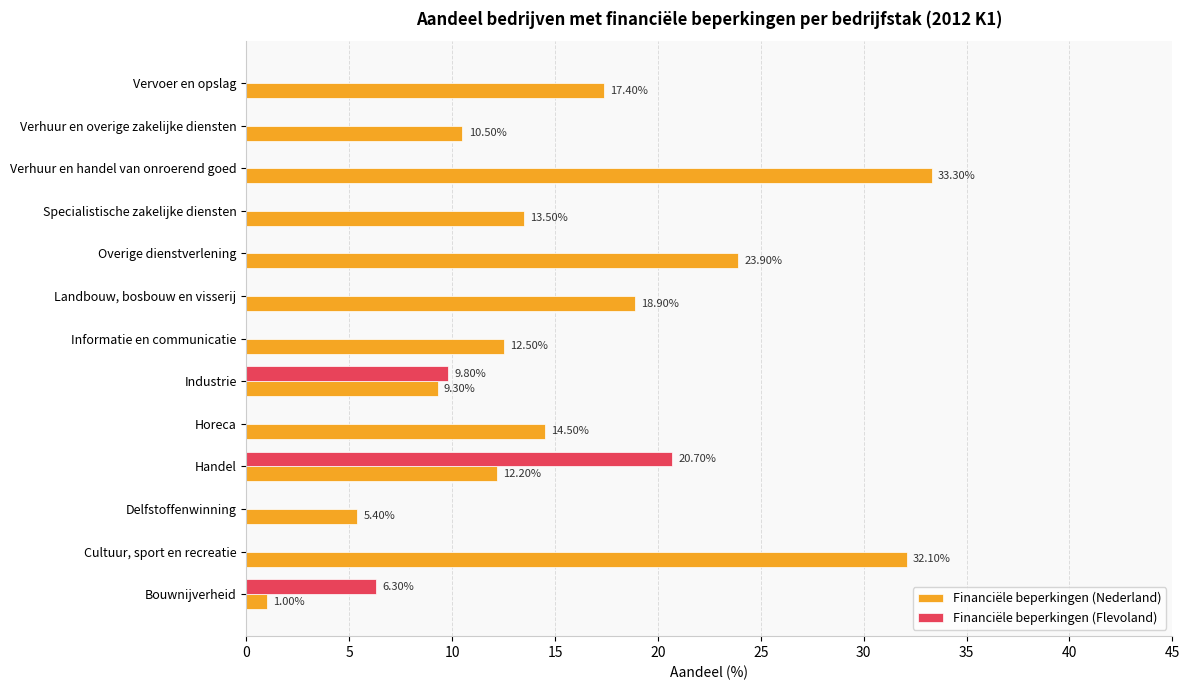

At which label does Financiële beperkingen (Nederland) reach its peak?

Verhuur en handel van onroerend goed